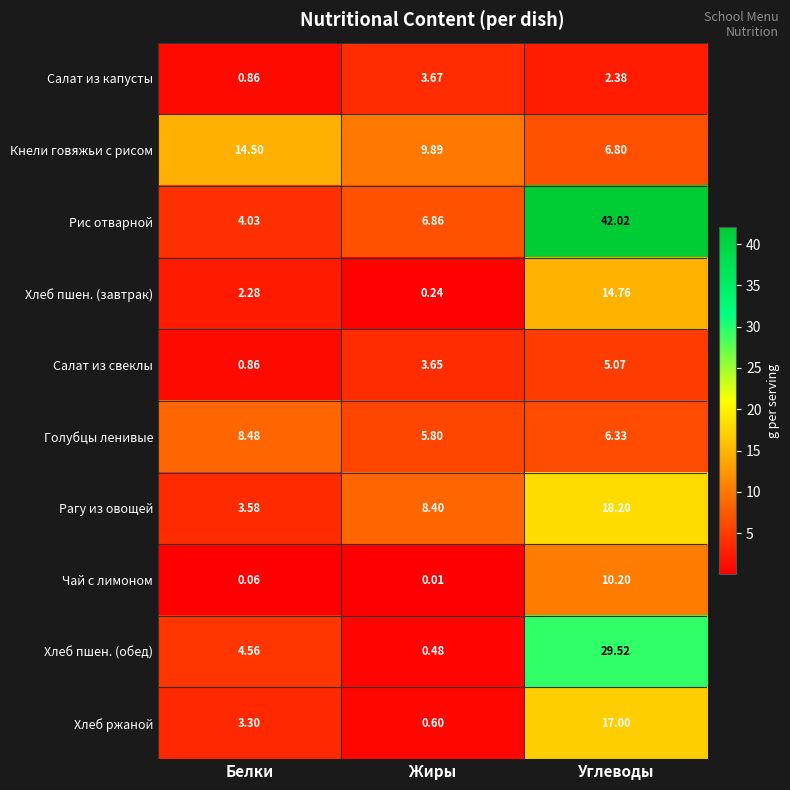

What is the total value across all series at Углеводы?

152.3